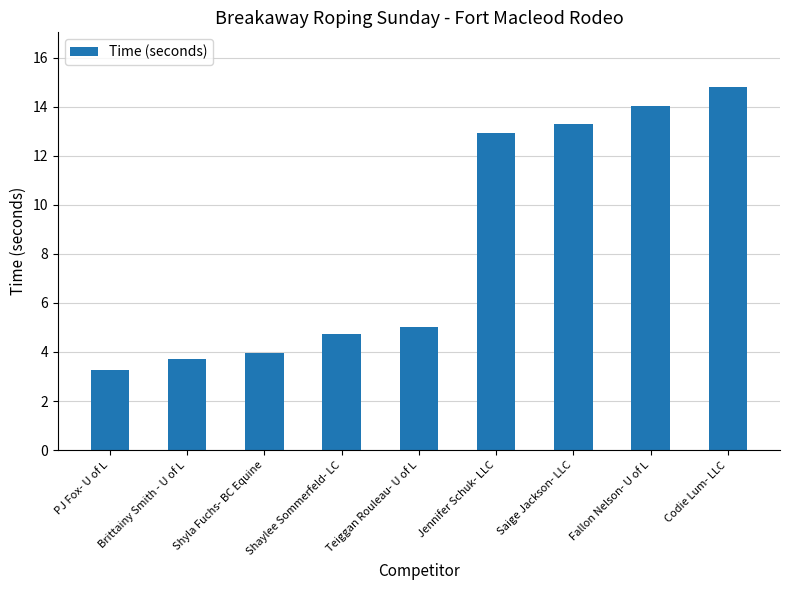

What is the approximate value at Brittainy Smith - U of L?

3.7